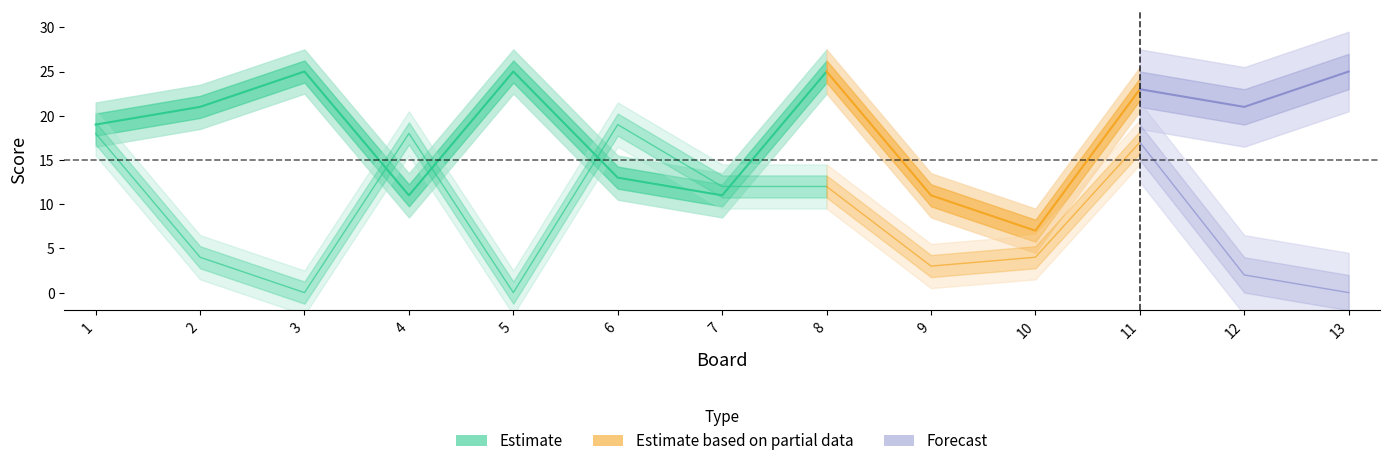

Where is the first local minimum for Score 2?

3